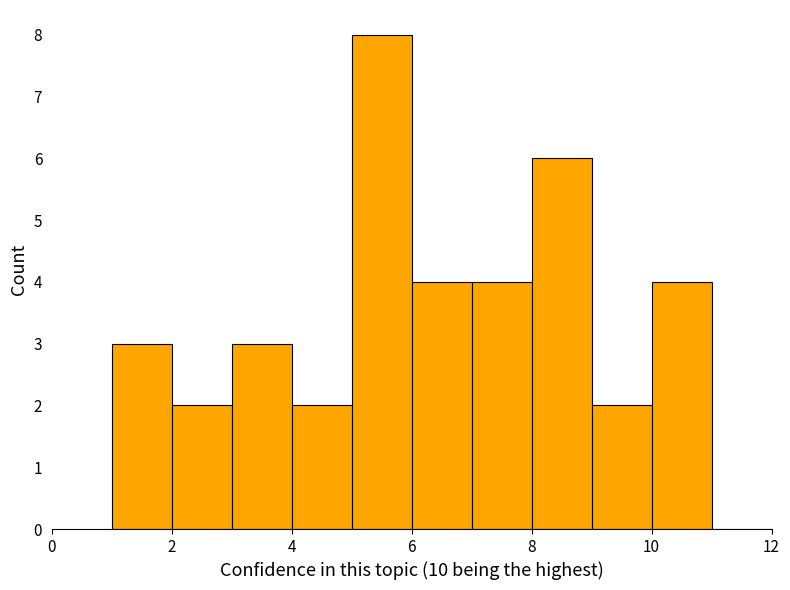

Reading left to right, transcribe this chart: for each bar, give the range it covers on the x-axis and its height. The values are not printed on the chart, so give them approximately, as read against the axis.

1 to 2: 3
2 to 3: 2
3 to 4: 3
4 to 5: 2
5 to 6: 8
6 to 7: 4
7 to 8: 4
8 to 9: 6
9 to 10: 2
10 to 11: 4
11 to 12: 0